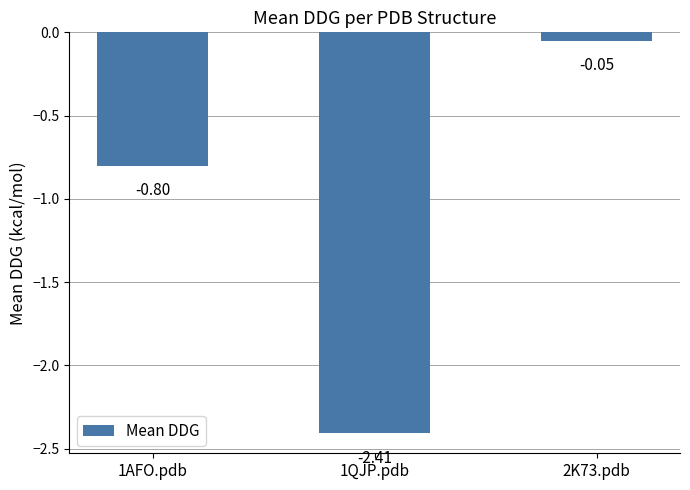

Which category has the lowest value across all series?

1QJP.pdb